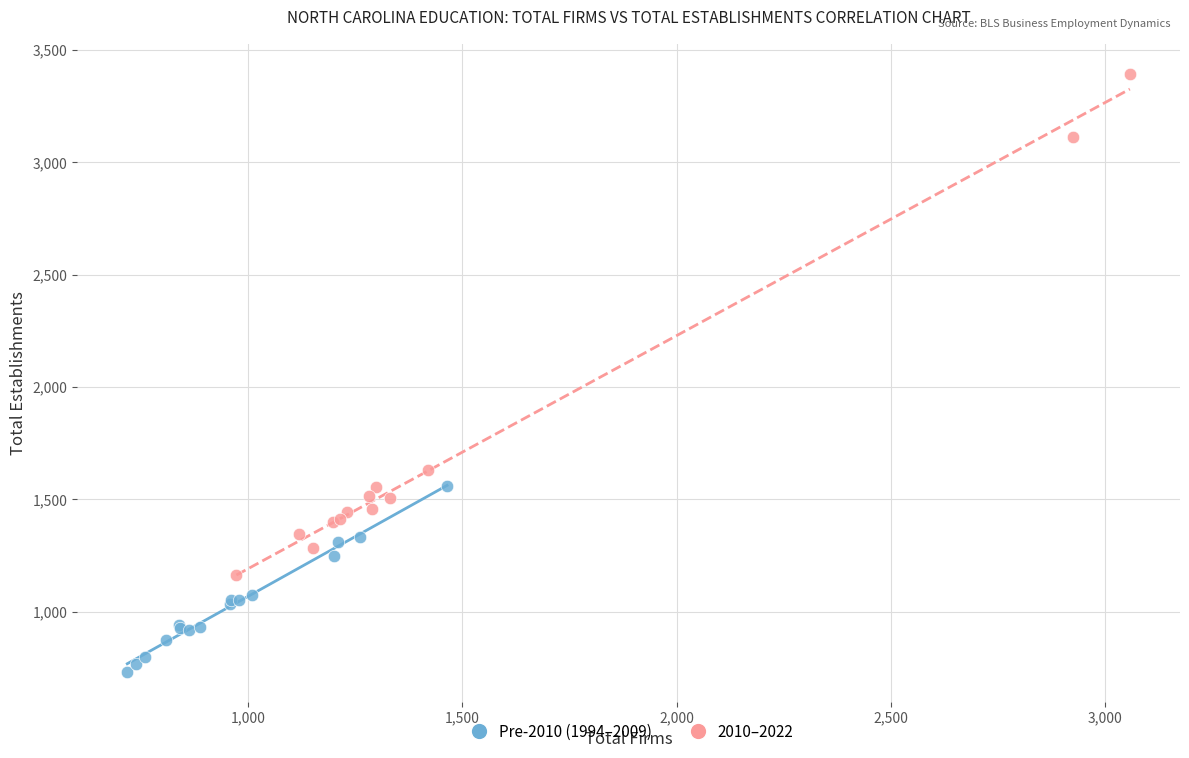

Which series reaches the maximum Y coordinate?

2010–2022